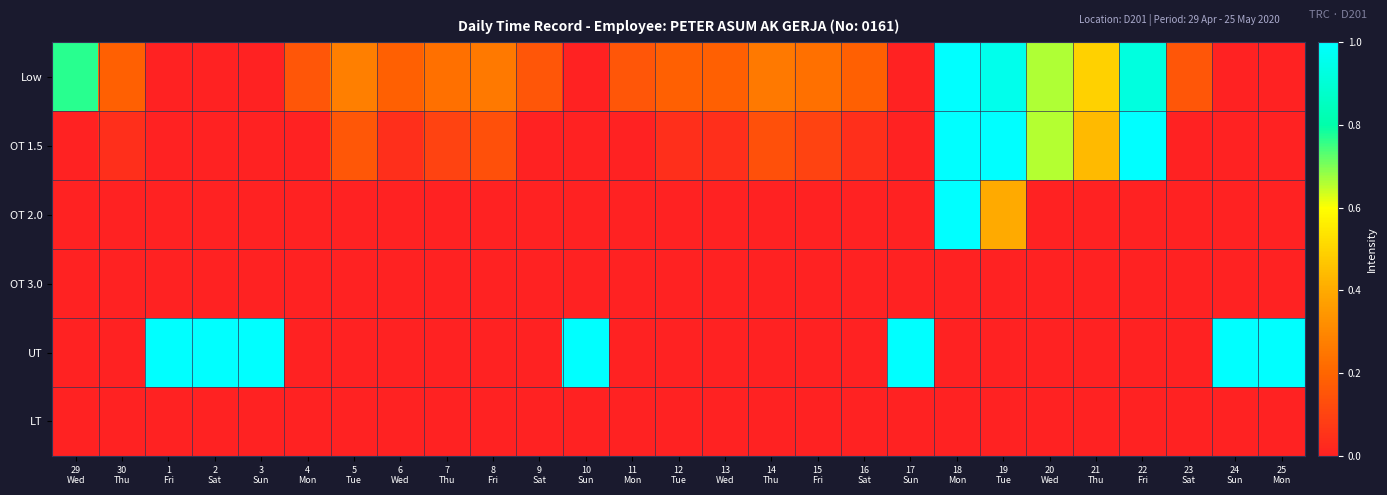

Which has a higher value, 5
Tue or 23
Sat?

5
Tue